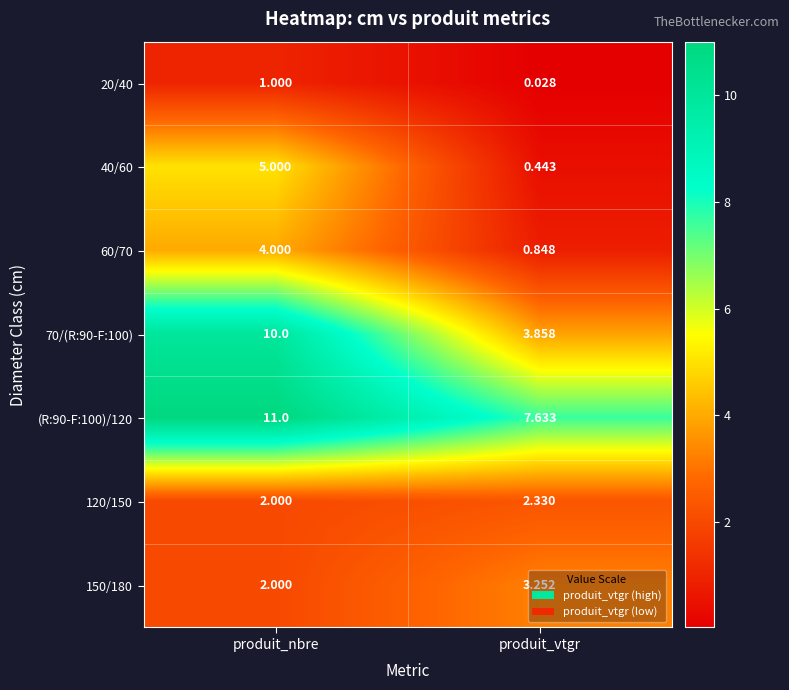

How many categories are shown in the chart?

2